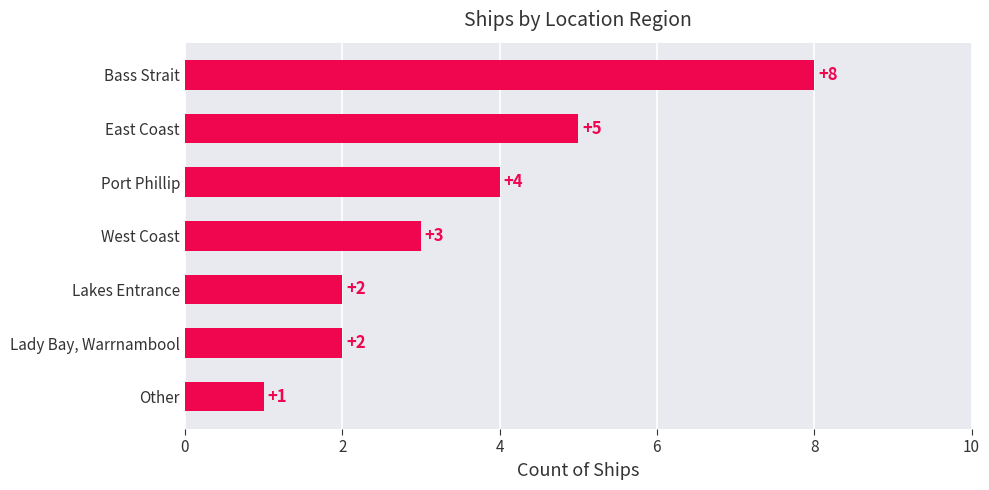

Count the values in the range 2 to 5.

5